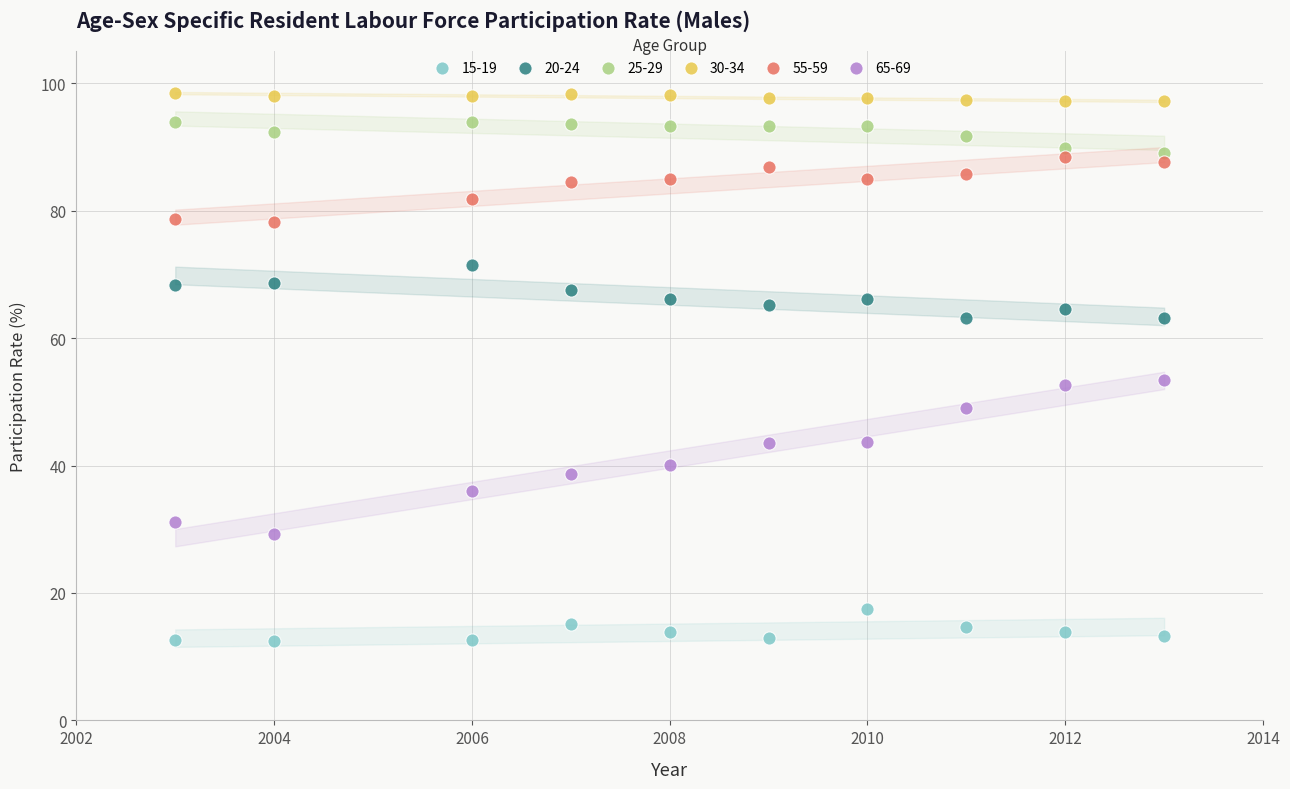

What are all the series names shown in the legend?

15-19, 20-24, 25-29, 30-34, 55-59, 65-69